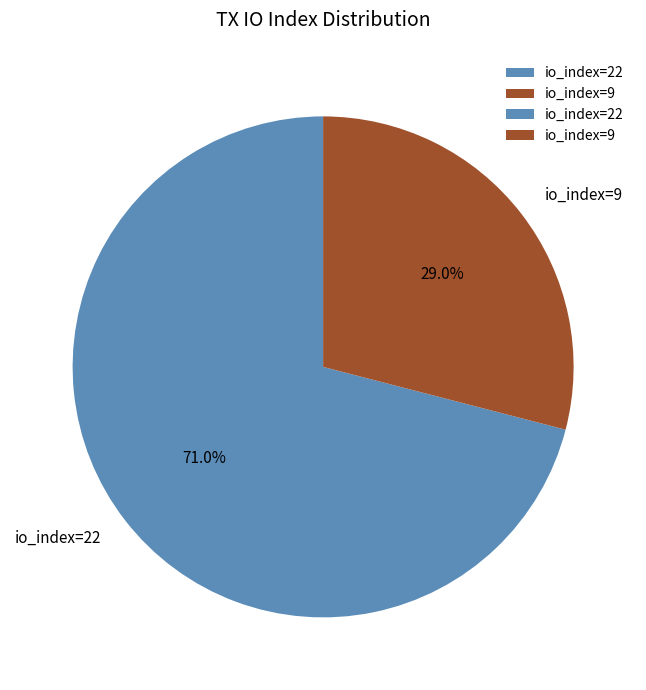

True or false: io_index=9 accounts for 17% of the total.

False